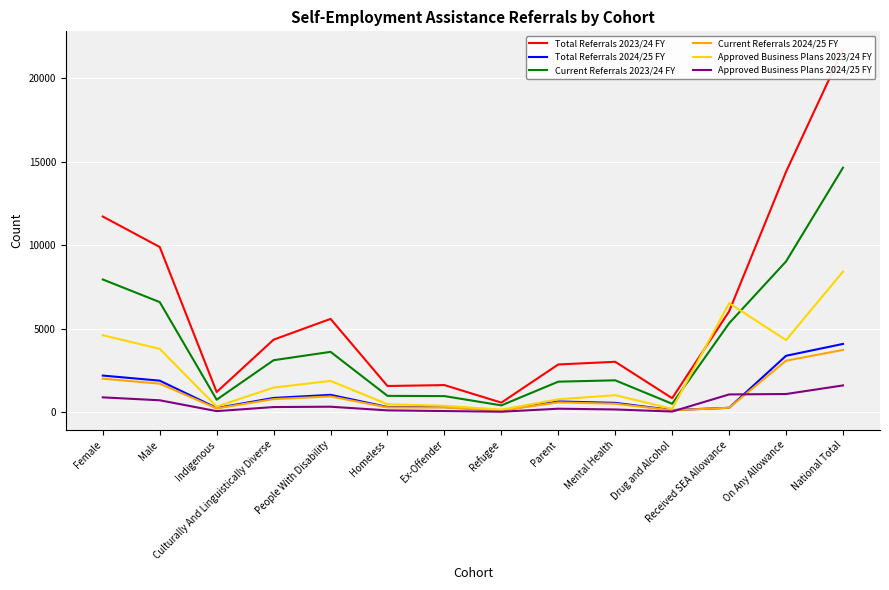

At how many categories does at least one series exceed 7551?

4